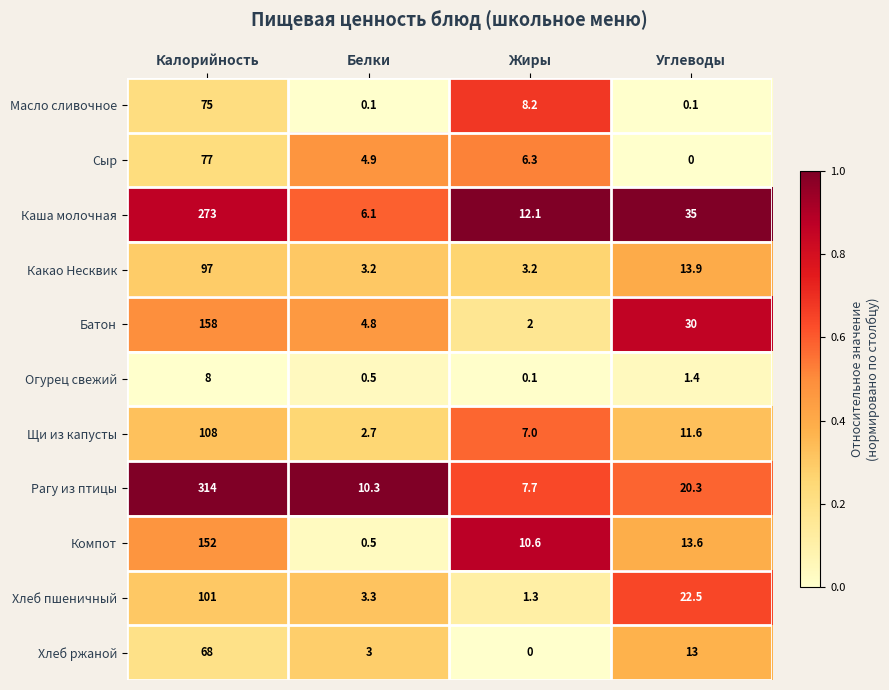

The value of Хлеб ржаной at Калорийность is 98.4. True or false?

False